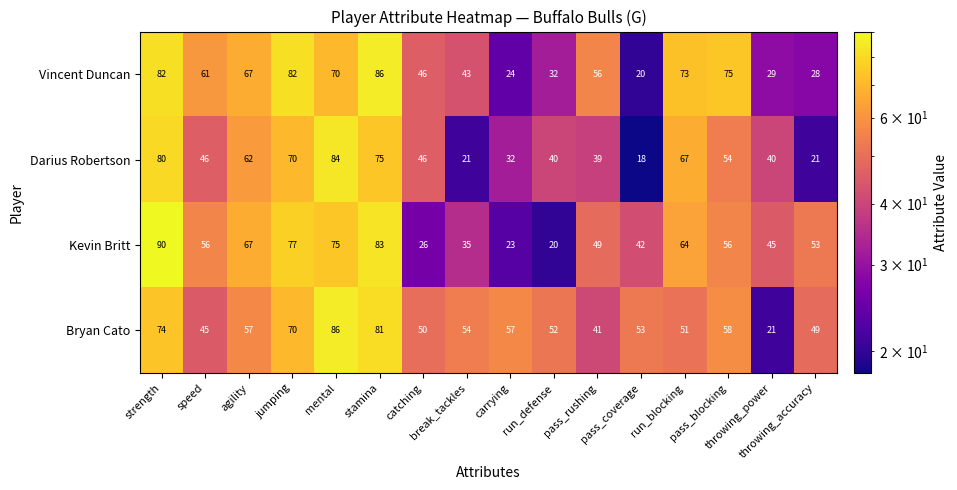

What is the total value across all series at strength?

326